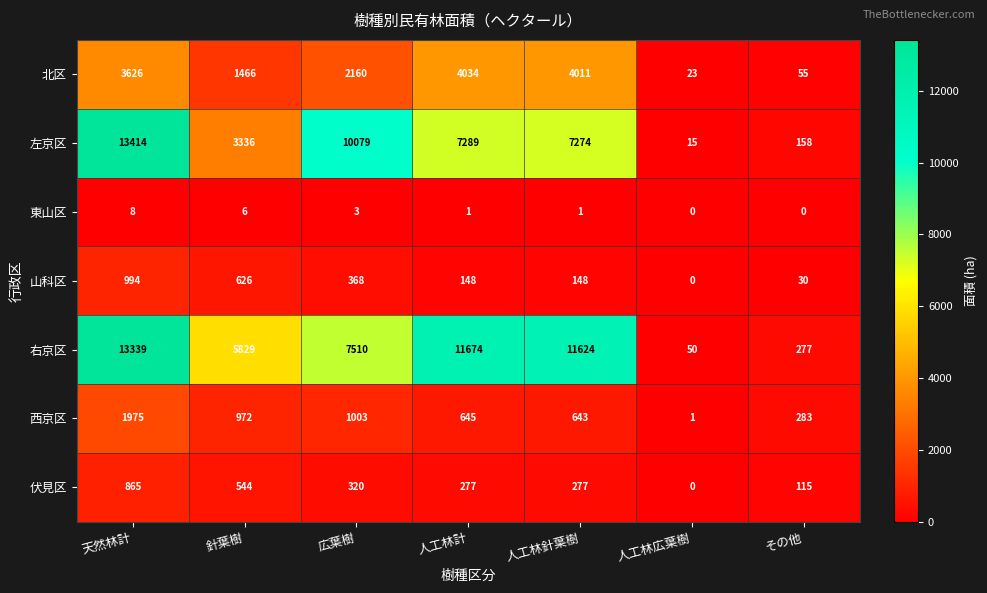

Between 針葉樹 and 人工林針葉樹, which series saw the biggest shift?

右京区